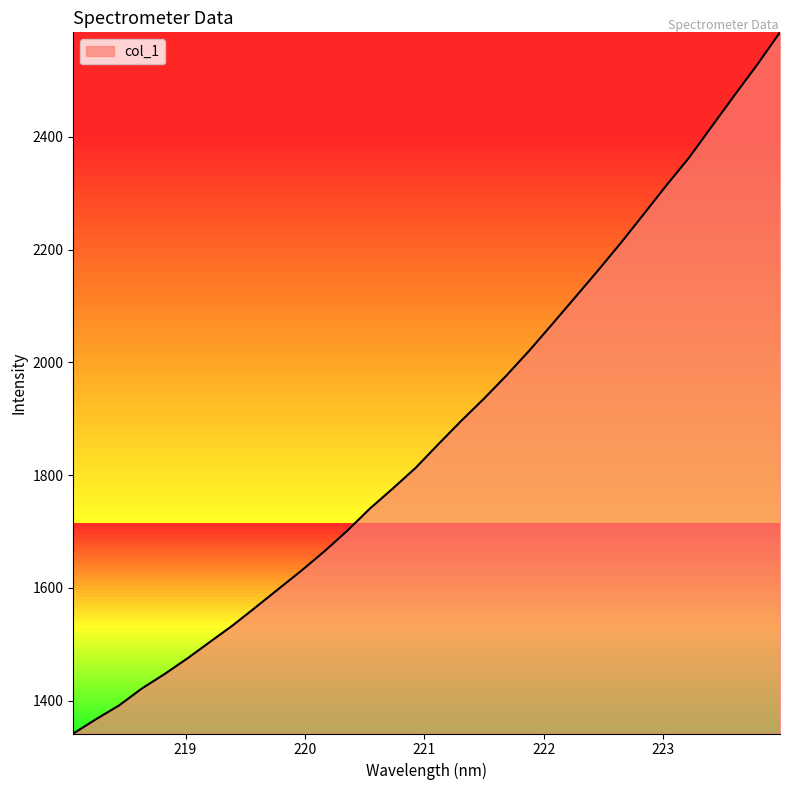

What is the sum of all values?

60156.7